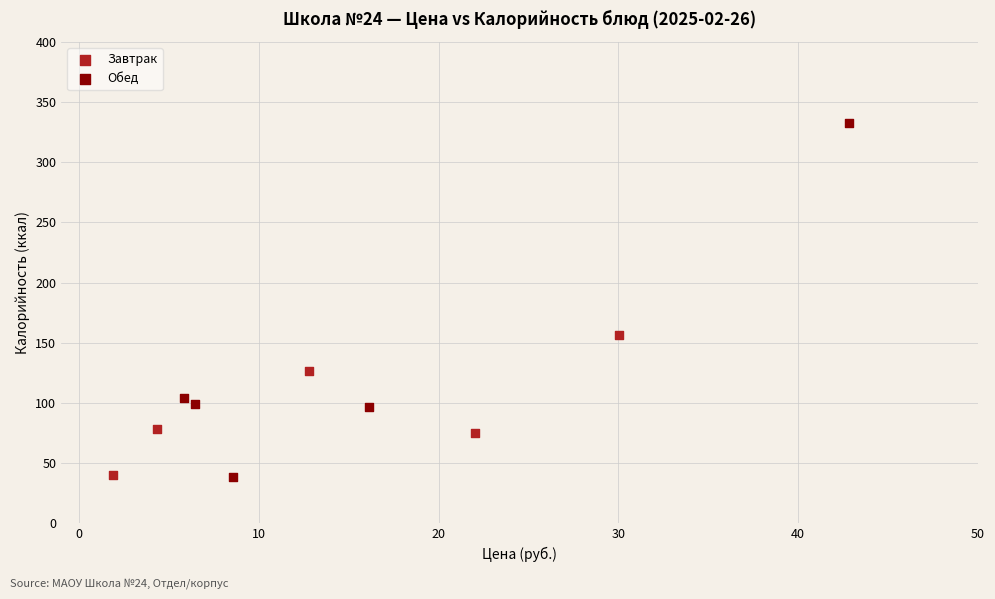

Which series has the largest Y range (max minus min)?

Обед